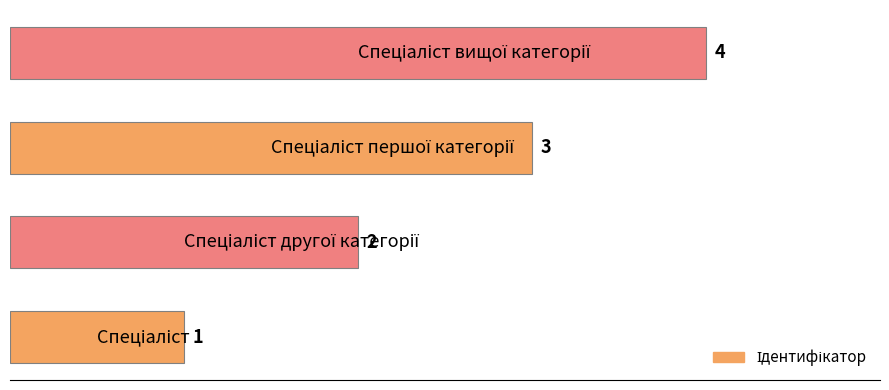

What is the difference between the maximum and minimum values?

3